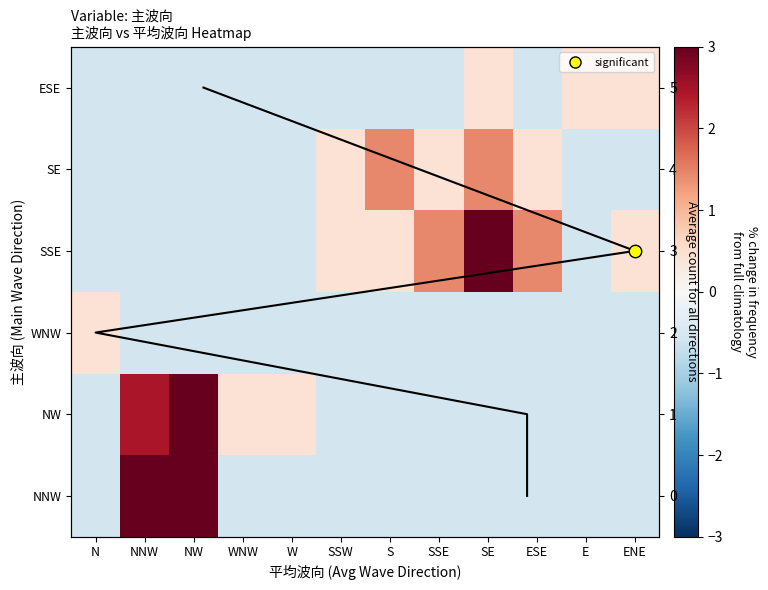

Rank the series at SE from lowest to highest value.

NNW, NW, WNW, ESE, SE, SSE